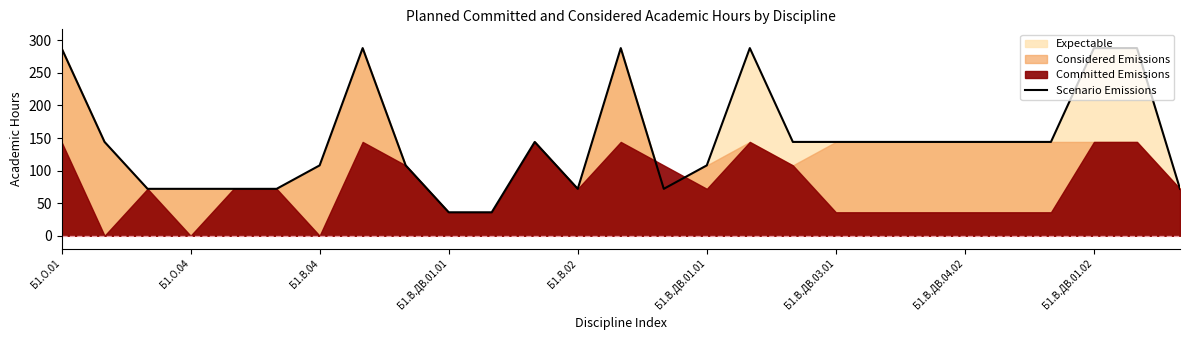

Where does the data first go above 144?

Б1.О.01